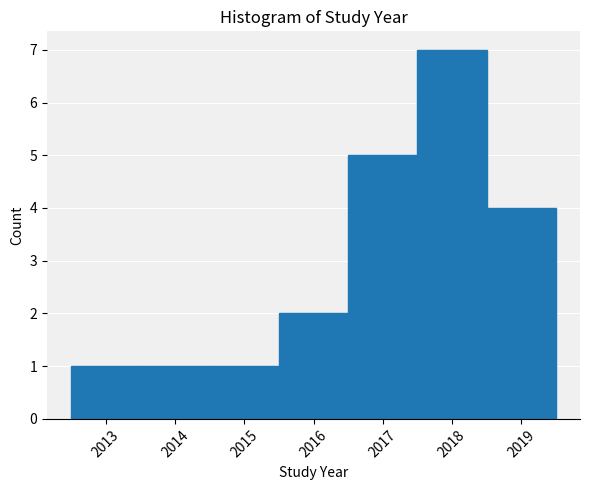

Reading left to right, transcribe this chart: for each bar, give the range it covers on the x-axis and its height. The values are not printed on the chart, so give them approximately, as read against the axis.

2012.5 to 2013.5: 1
2013.5 to 2014.5: 1
2014.5 to 2015.5: 1
2015.5 to 2016.5: 2
2016.5 to 2017.5: 5
2017.5 to 2018.5: 7
2018.5 to 2019.5: 4